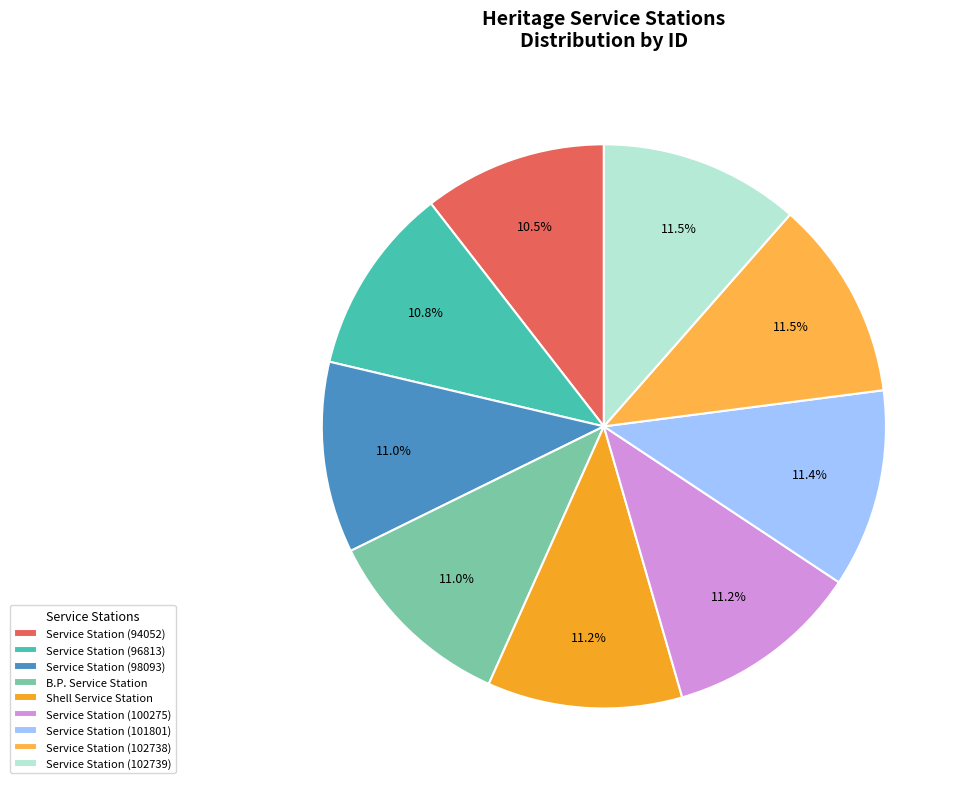

To the nearest percent, what is the combined percentage of Service Station (102738) and Service Station (100275)?

23%